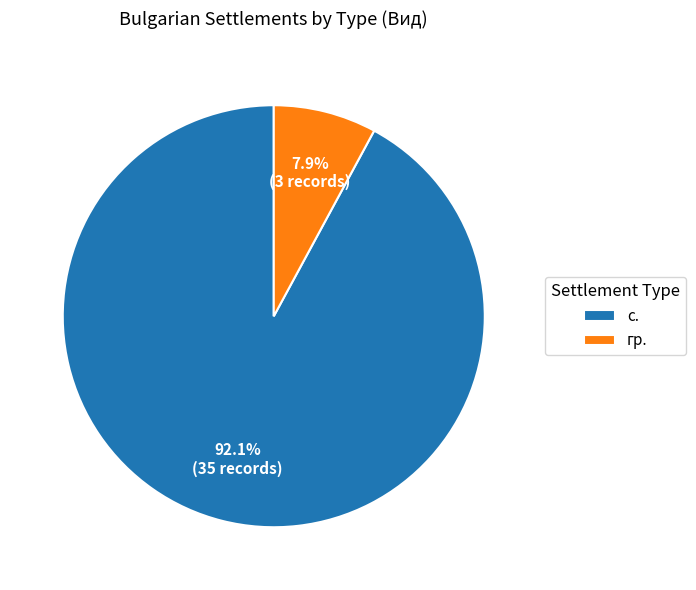

Which has a higher value, гр. or с.?

с.